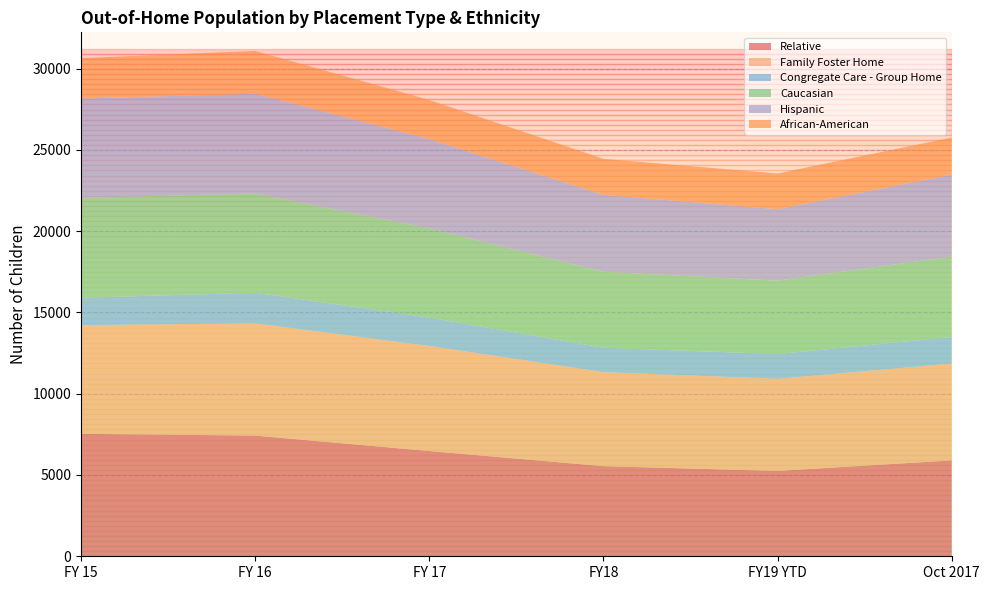

Reading left to right, extract all data points from this chart.

Relative: FY 15=7532	FY 16=7425	FY 17=6473	FY18=5544	FY19 YTD=5249	Oct 2017=5898
Family Foster Home: FY 15=6685	FY 16=6900	FY 17=6466	FY18=5783	FY19 YTD=5667	Oct 2017=5958
Congregate Care - Group Home: FY 15=1682	FY 16=1886	FY 17=1745	FY18=1500	FY19 YTD=1521	Oct 2017=1635
Caucasian: FY 15=6144	FY 16=6107	FY 17=5493	FY18=4671	FY19 YTD=4517	Oct 2017=4944
Hispanic: FY 15=6110	FY 16=6138	FY 17=5485	FY18=4731	FY19 YTD=4395	Oct 2017=5045
African-American: FY 15=2488	FY 16=2628	FY 17=2407	FY18=2218	FY19 YTD=2198	Oct 2017=2278